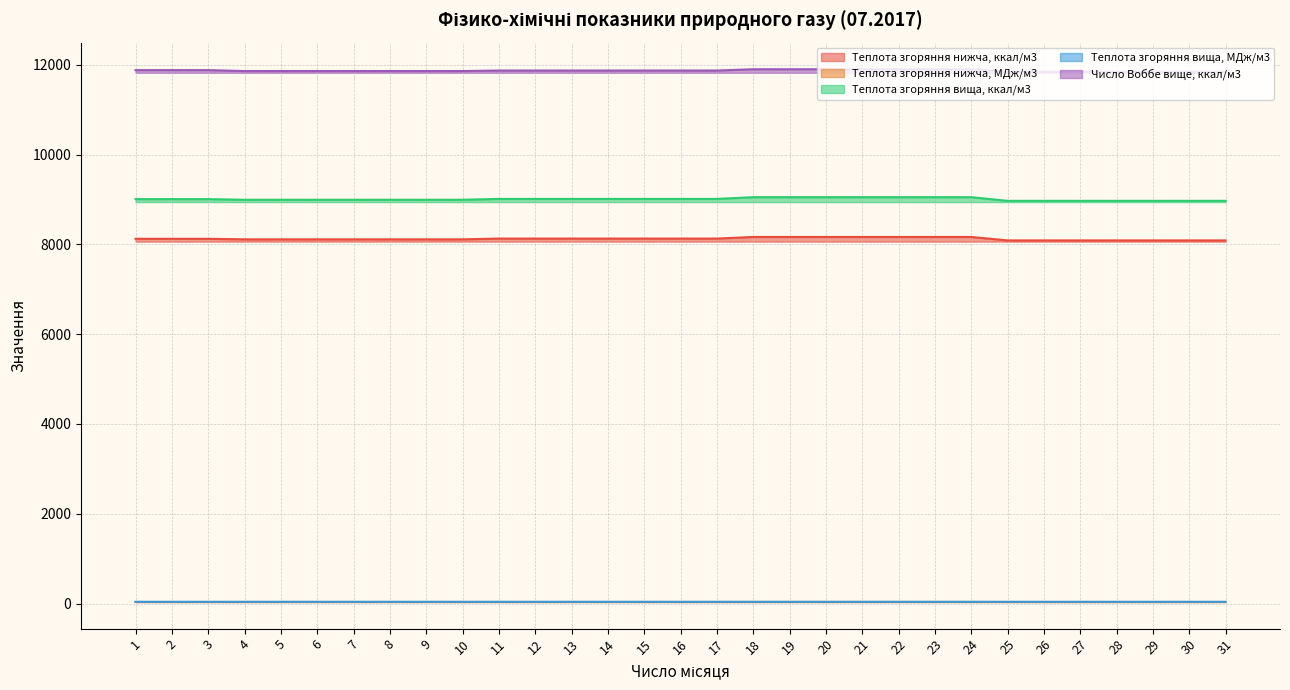

True or false: Число Воббе вище, ккал/м3 and Теплота згоряння нижча, ккал/м3 cross at least once.

False